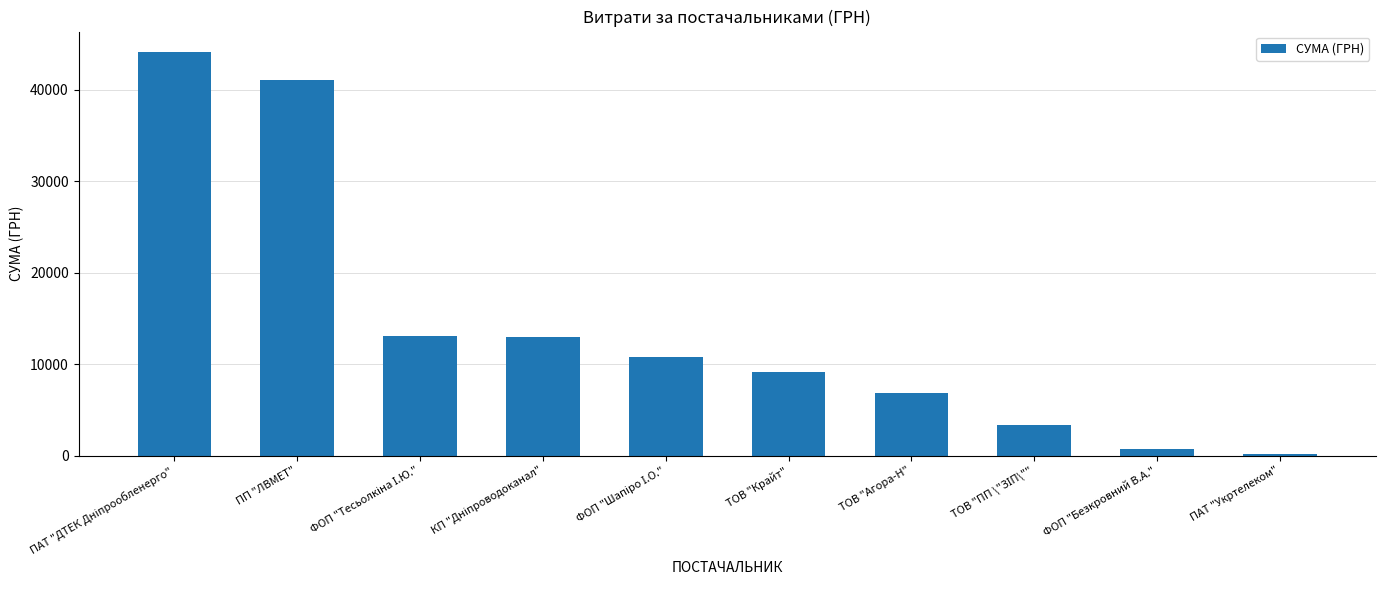

Between ПП "ЛВМЕТ" and ПАТ "Укртелеком", which is larger?

ПП "ЛВМЕТ"